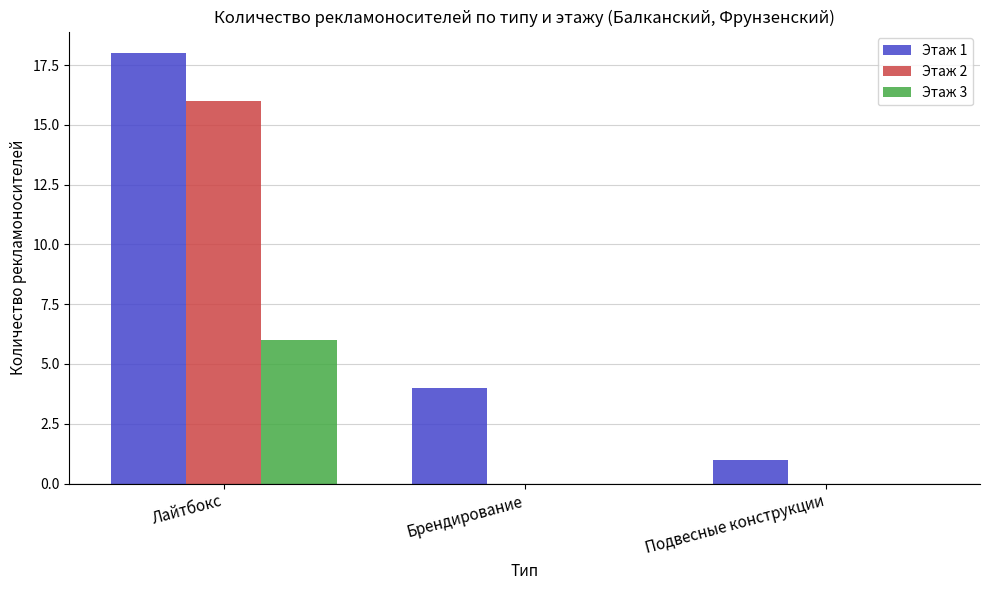

How many groups of bars are there?

3